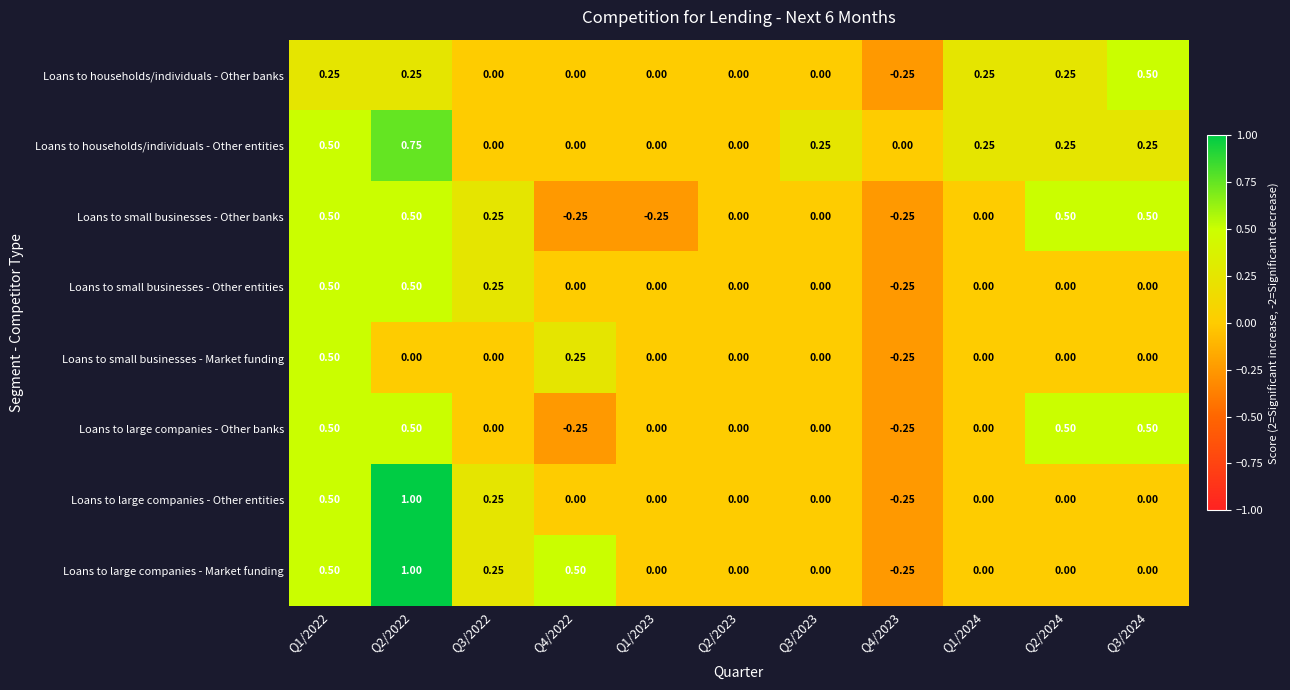

Which series has the largest total across all categories?

Loans to households/individuals - Other entities